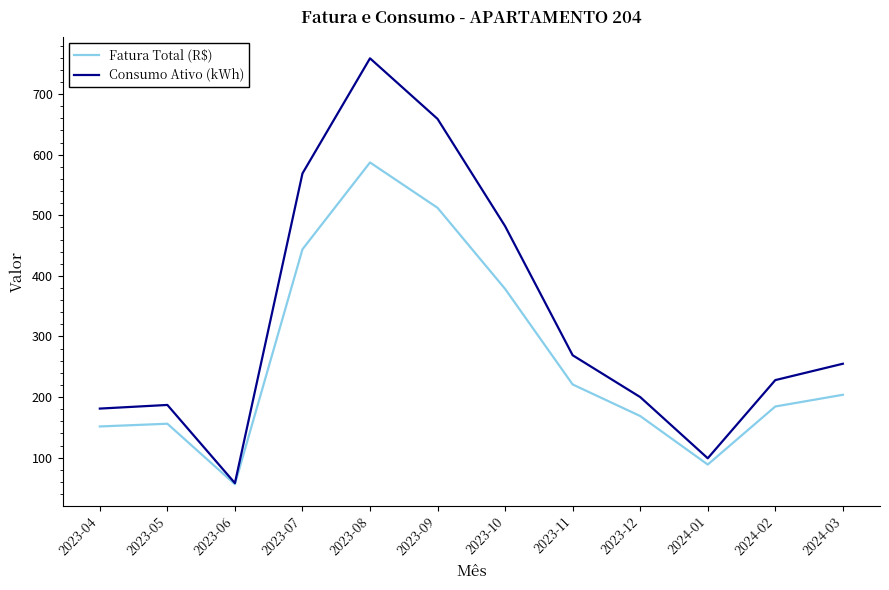

Does the chart display data point markers on the line(s)?

No